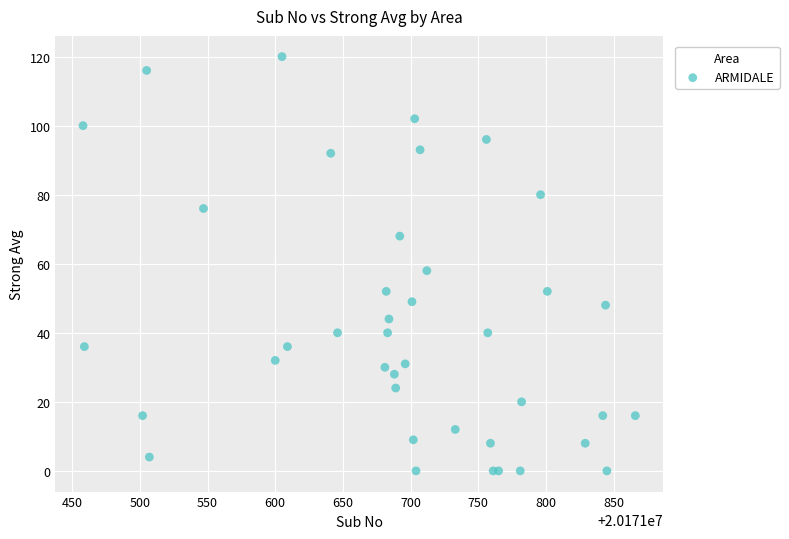

What Y value in the scatter plot is closest to 60?

58